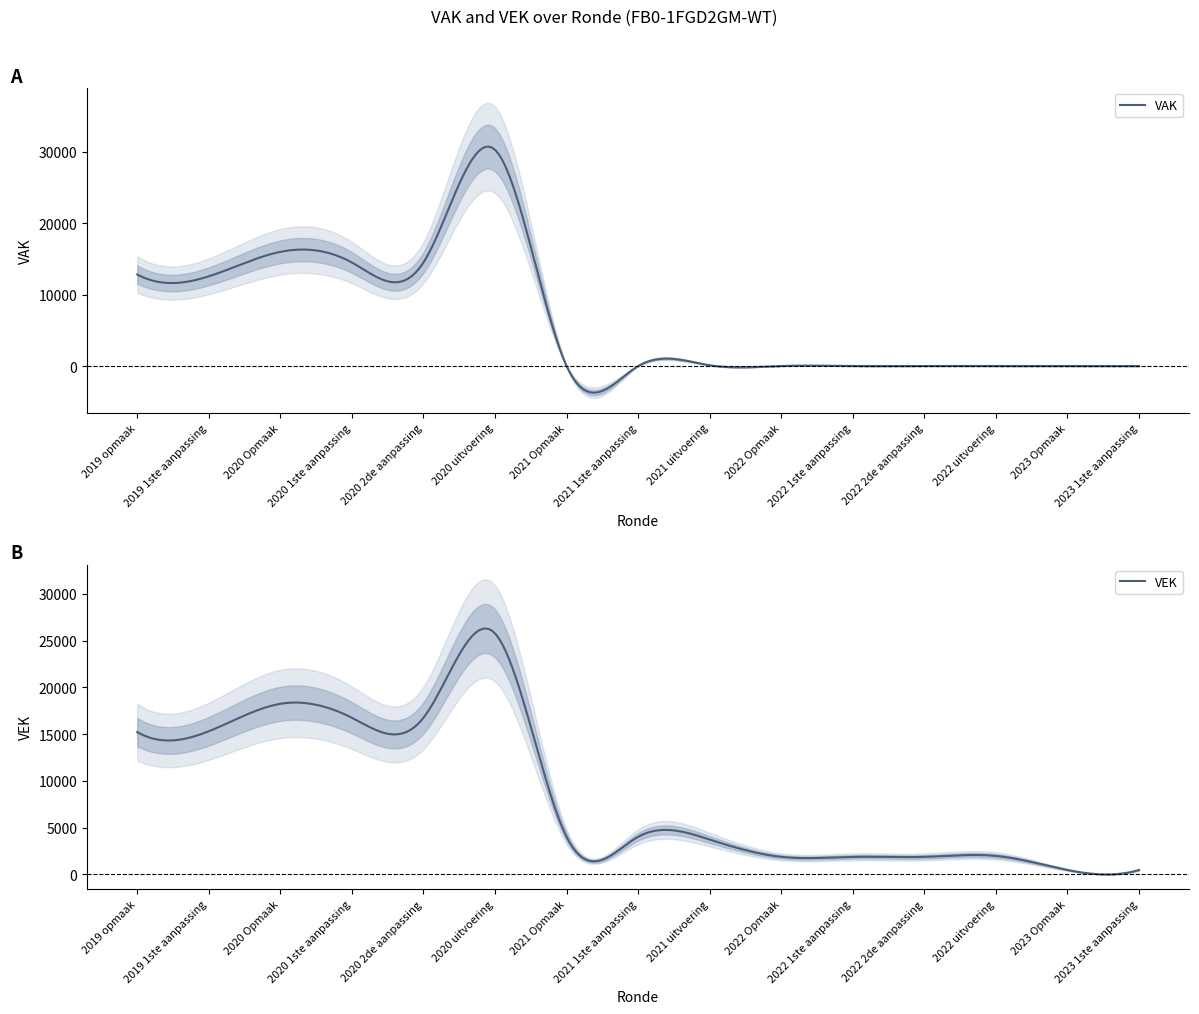

What is the difference between the highest and lowest values at 2021 1ste aanpassing?

4008